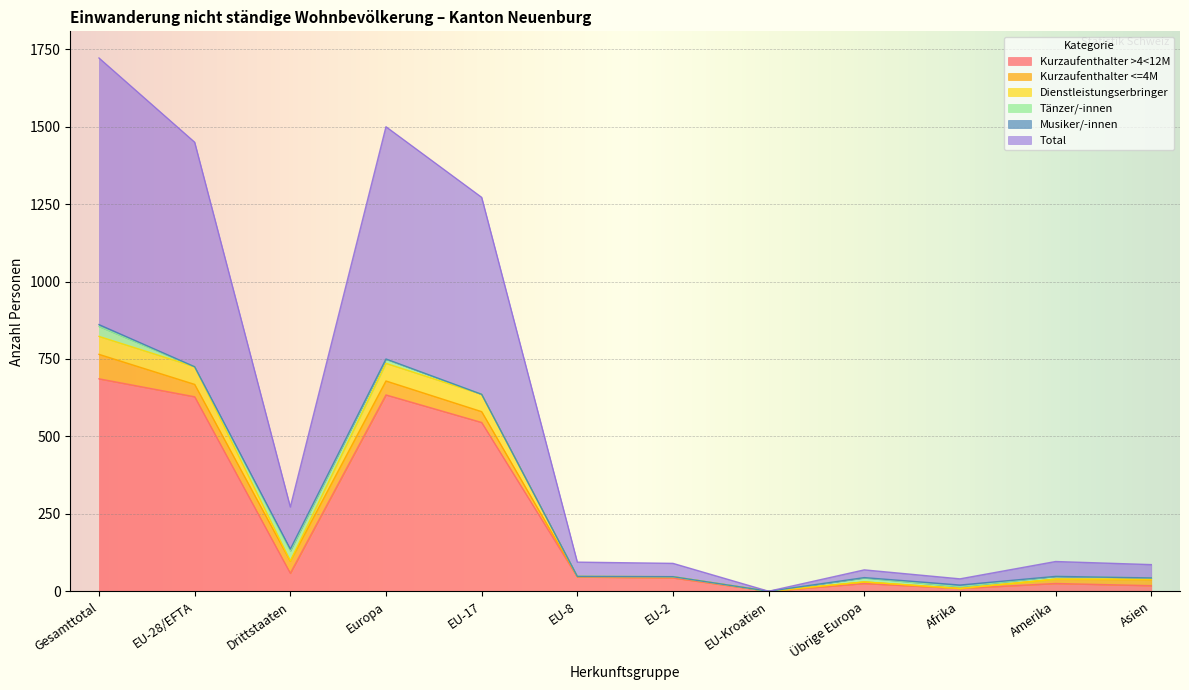

Which category has the highest value in the Kurzaufenthalter >4<12M series?

Gesamttotal